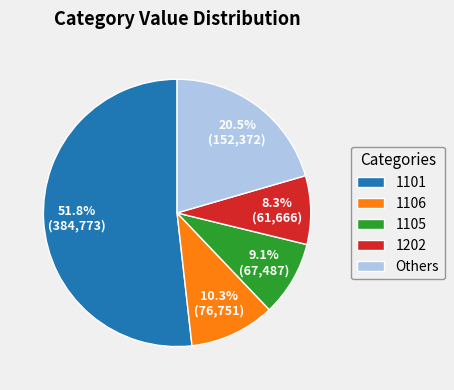

Combined, what portion of the pie is 1101 and 1105?

60.9%